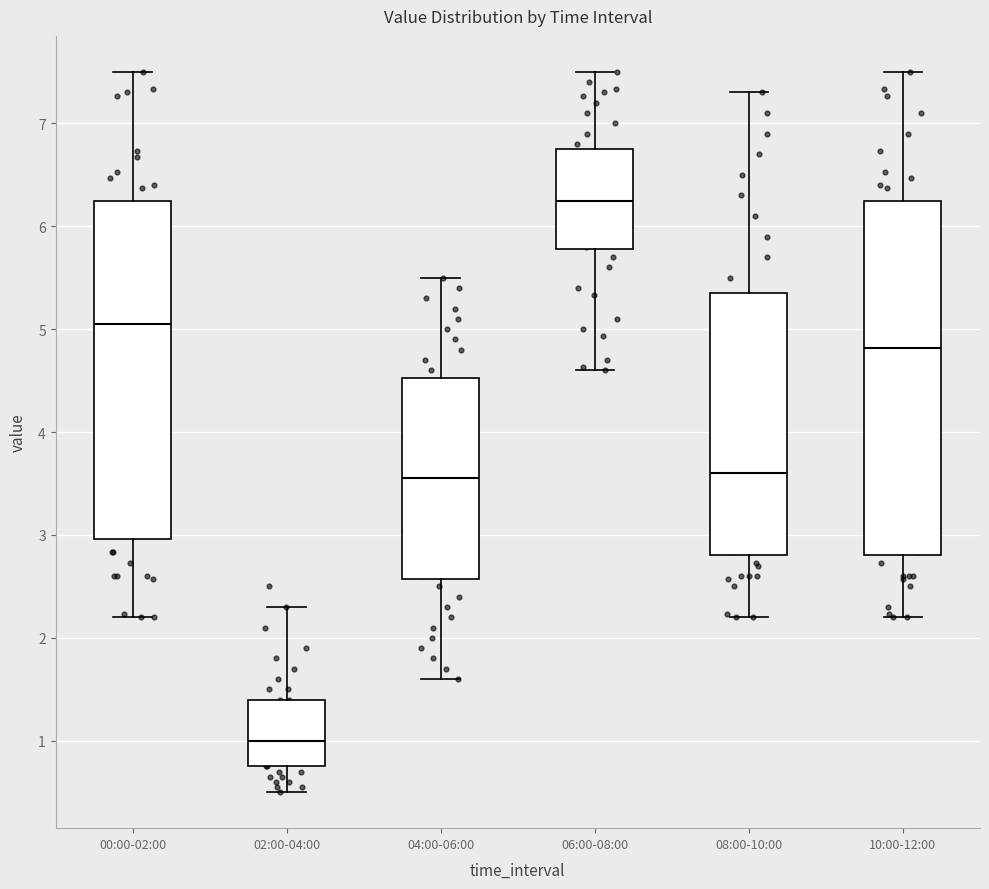

Which box has the lowest median line?

02:00-04:00